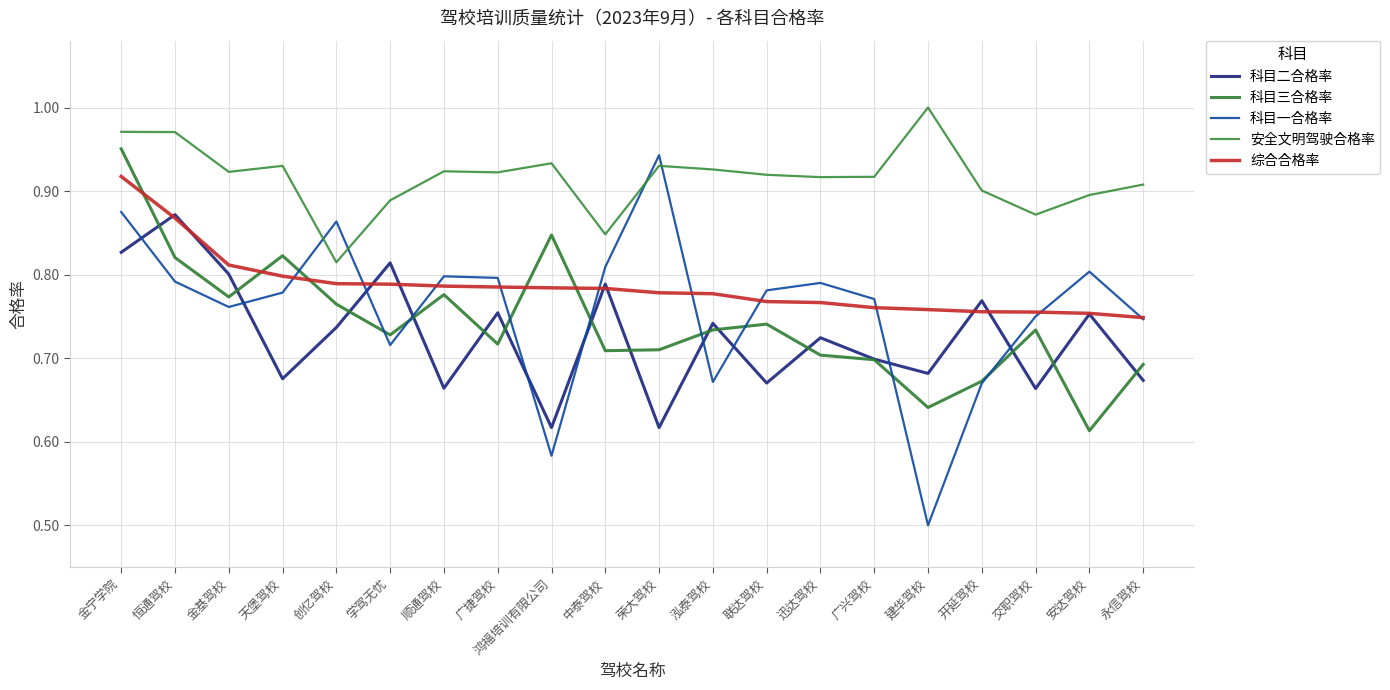

What is the total value across all series at 学驾无忧?

3.9